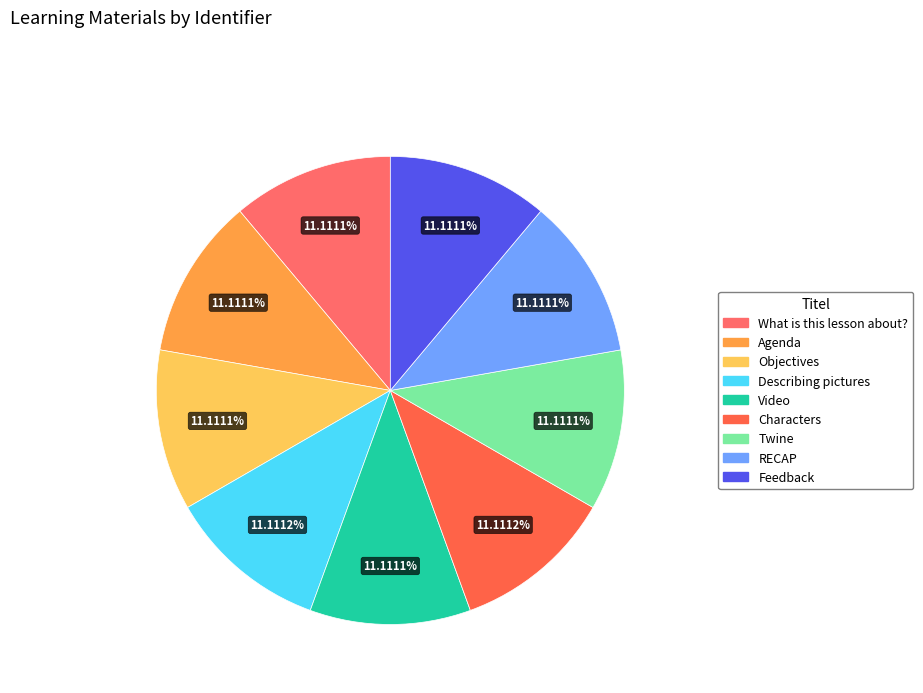

To the nearest percent, what portion does RECAP represent?

11%